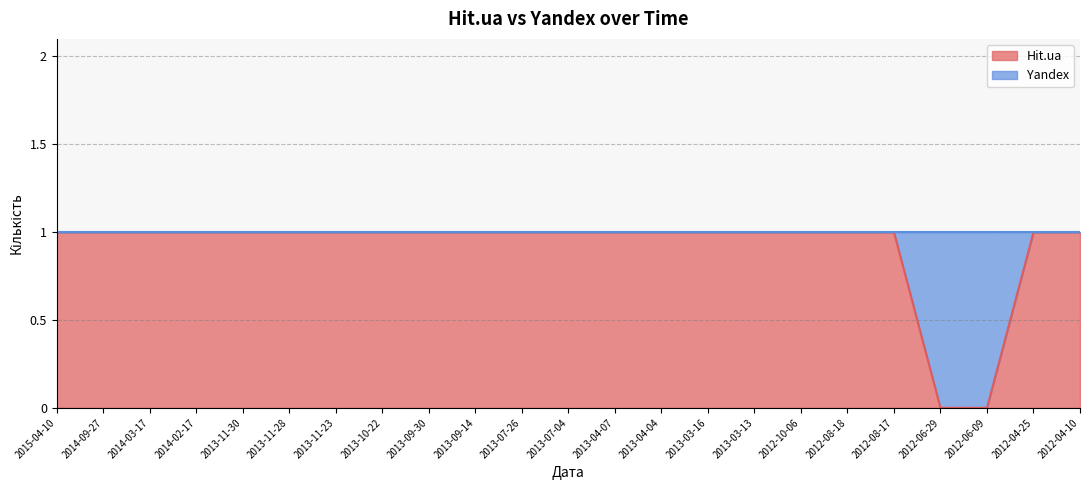

Count the values in the range 1 to 2.

21